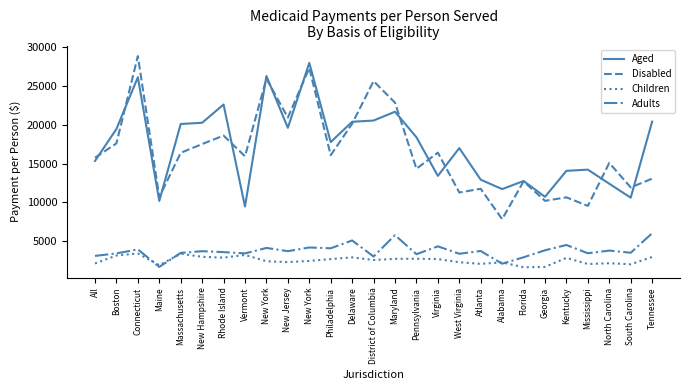

Reading right to left, extract all data points from this chart.

Aged: Tennessee=20407	South Carolina=10606	North Carolina=12402	Mississippi=14219	Kentucky=14063	Georgia=10714	Florida=12752	Alabama=11708	Atlanta=12922	West Virginia=16994	Virginia=13411	Pennsylvania=18395	Maryland=21682	District of Columbia=20544	Delaware=20386	Philadelphia=17769	New York=27978	New Jersey=19609	New York=26290	Vermont=9465	Rhode Island=22612	New Hampshire=20259	Massachusetts=20098	Maine=10183	Connecticut=26125	Boston=19457	All=15339
Disabled: Tennessee=13055	South Carolina=11924	North Carolina=15084	Mississippi=9544	Kentucky=10649	Georgia=10198	Florida=12707	Alabama=7838	Atlanta=11751	West Virginia=11276	Virginia=16410	Pennsylvania=14332	Maryland=22854	District of Columbia=25626	Delaware=20130	Philadelphia=16081	New York=27311	New Jersey=20926	New York=25935	Vermont=15940	Rhode Island=18605	New Hampshire=17517	Massachusetts=16384	Maine=10680	Connecticut=28850	Boston=17602	All=15752
Children: Tennessee=2962	South Carolina=2022	North Carolina=2157	Mississippi=2060	Kentucky=2848	Georgia=1688	Florida=1635	Alabama=2267	Atlanta=2077	West Virginia=2287	Virginia=2696	Pennsylvania=2737	Maryland=2721	District of Columbia=2573	Delaware=2916	Philadelphia=2690	New York=2453	New Jersey=2301	New York=2414	Vermont=3226	Rhode Island=2877	New Hampshire=2984	Massachusetts=3376	Maine=1913	Connecticut=3412	Boston=3156	All=2129
Adults: Tennessee=6023	South Carolina=3508	North Carolina=3787	Mississippi=3443	Kentucky=4508	Georgia=3826	Florida=2925	Alabama=2099	Atlanta=3734	West Virginia=3379	Virginia=4335	Pennsylvania=3322	Maryland=5778	District of Columbia=3023	Delaware=5093	Philadelphia=4084	New York=4186	New Jersey=3712	New York=4128	Vermont=3423	Rhode Island=3590	New Hampshire=3709	Massachusetts=3489	Maine=1685	Connecticut=3944	Boston=3424	All=3102